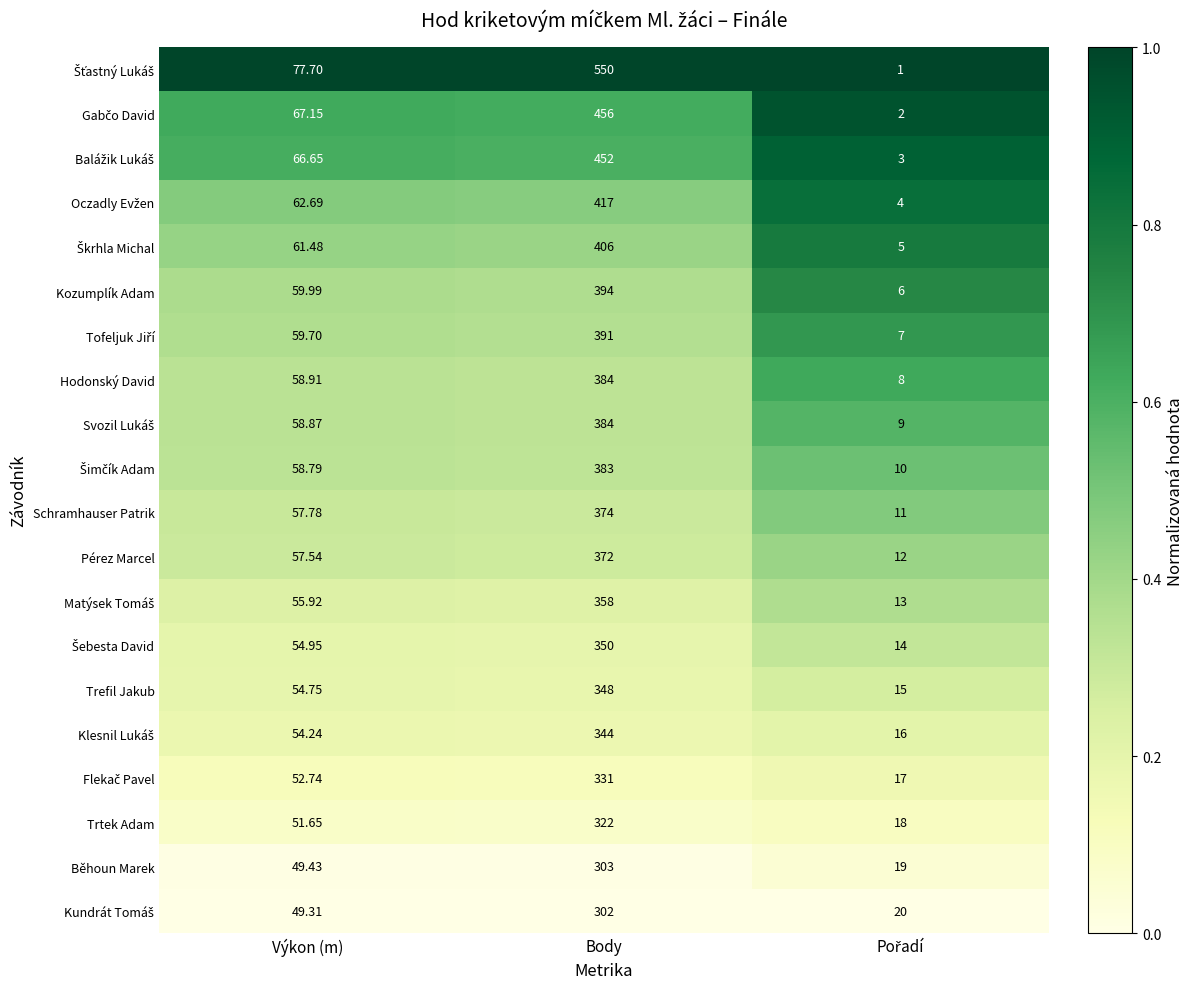

At which category is the sum across all series the highest?

Body